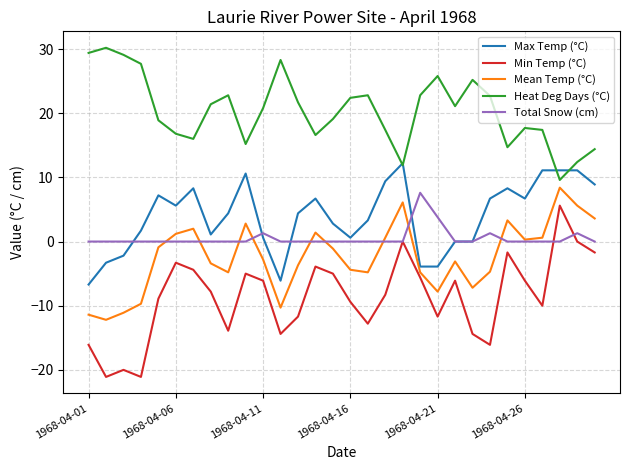

True or false: Heat Deg Days (°C) and Total Snow (cm) cross at least once.

False